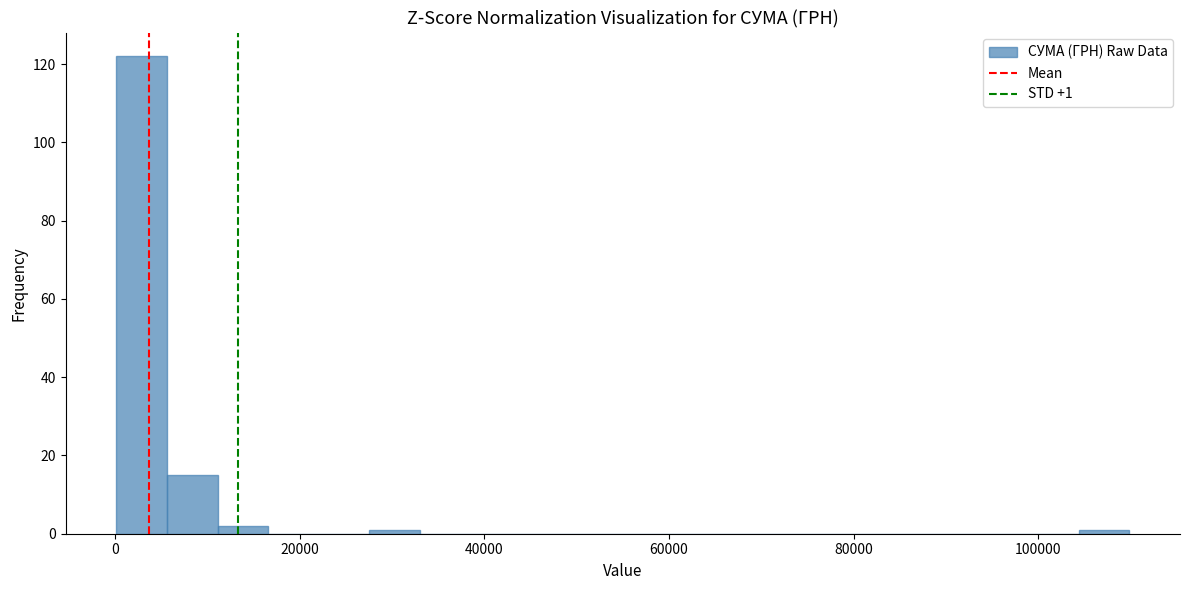

Read against the x-axis, roughly where is the centre of the tallest bar?

2000